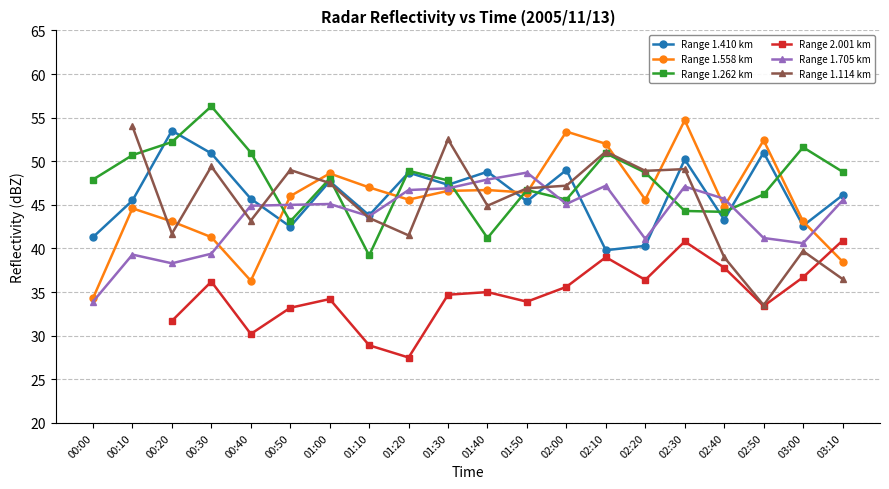

What is the value of the Range 1.410 km point at the 11th from the left?

48.8